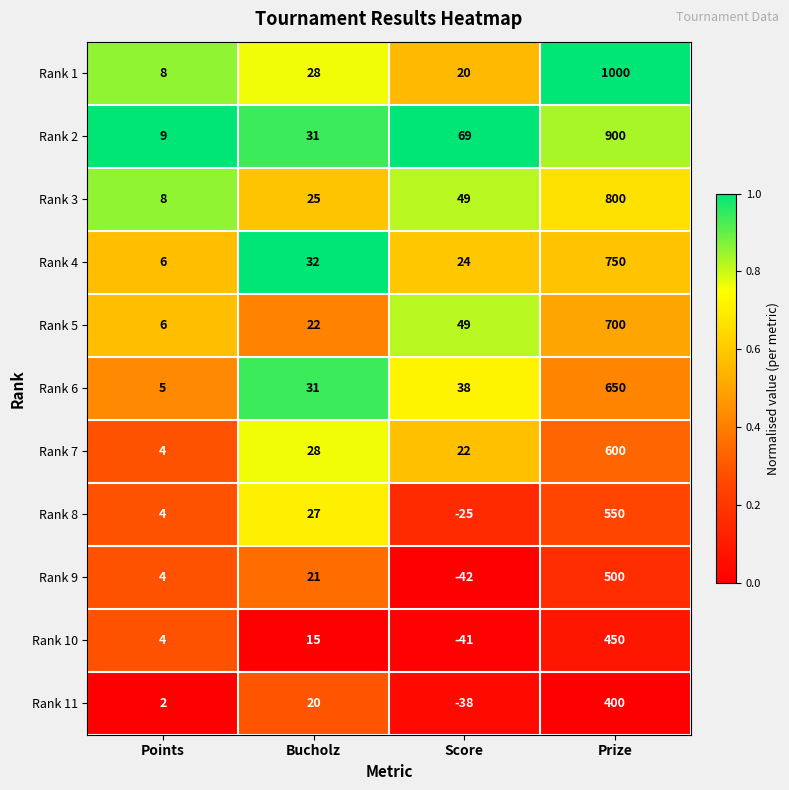

List the series in order of their peak value, highest first.

Rank 1, Rank 2, Rank 3, Rank 4, Rank 5, Rank 6, Rank 7, Rank 8, Rank 9, Rank 10, Rank 11